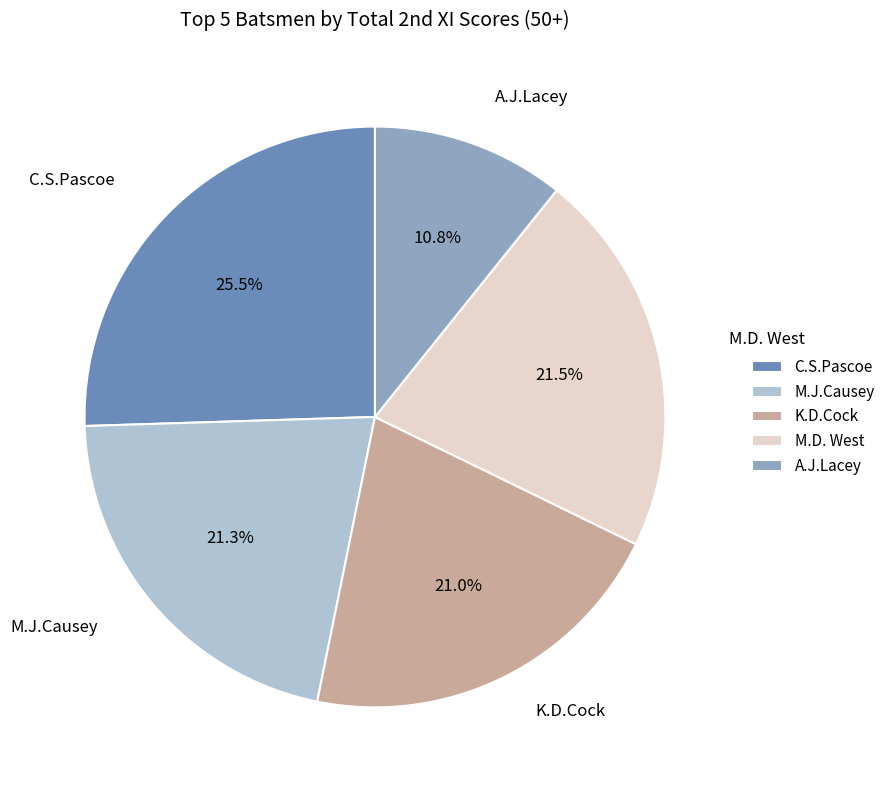

Is the sum of C.S.Pascoe and A.J.Lacey greater than half?

No